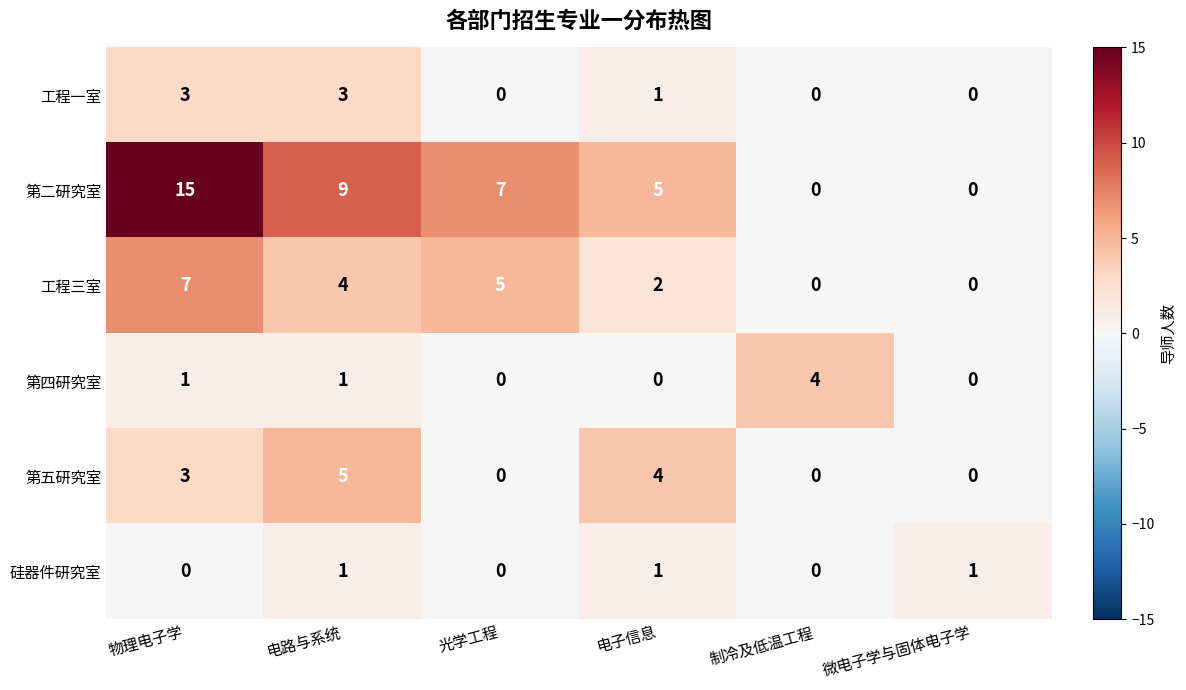

What is the average value of the 第二研究室 series?

6